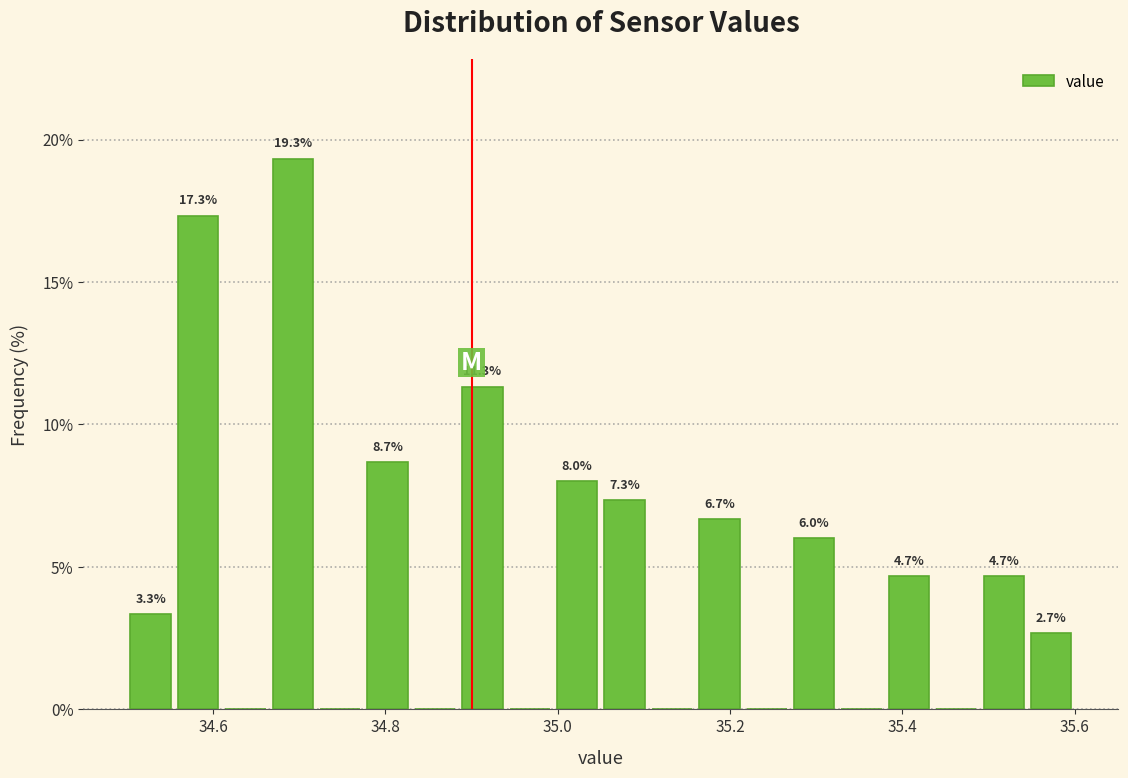

Read against the x-axis, roughly where is the centre of the tallest bar?

34.70